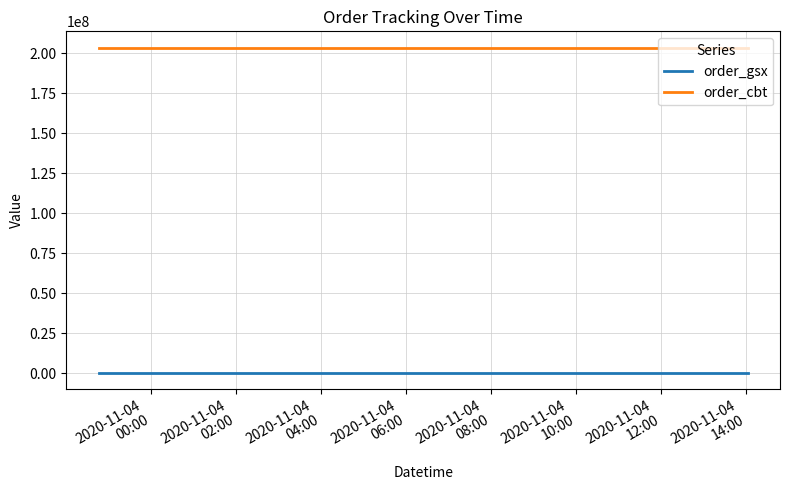

What is the sum of all order_cbt values?

610417989